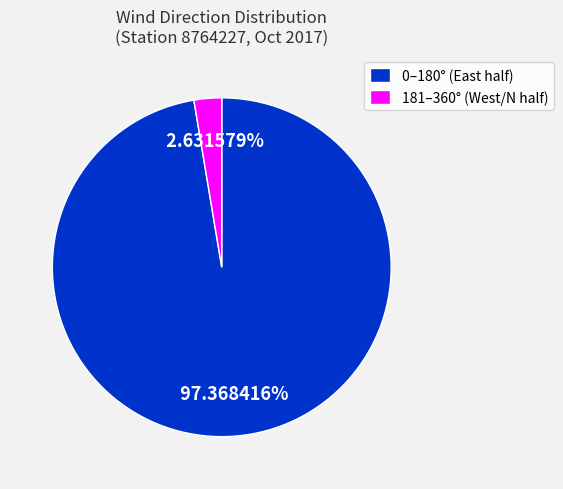

Does any single category account for the majority?

Yes